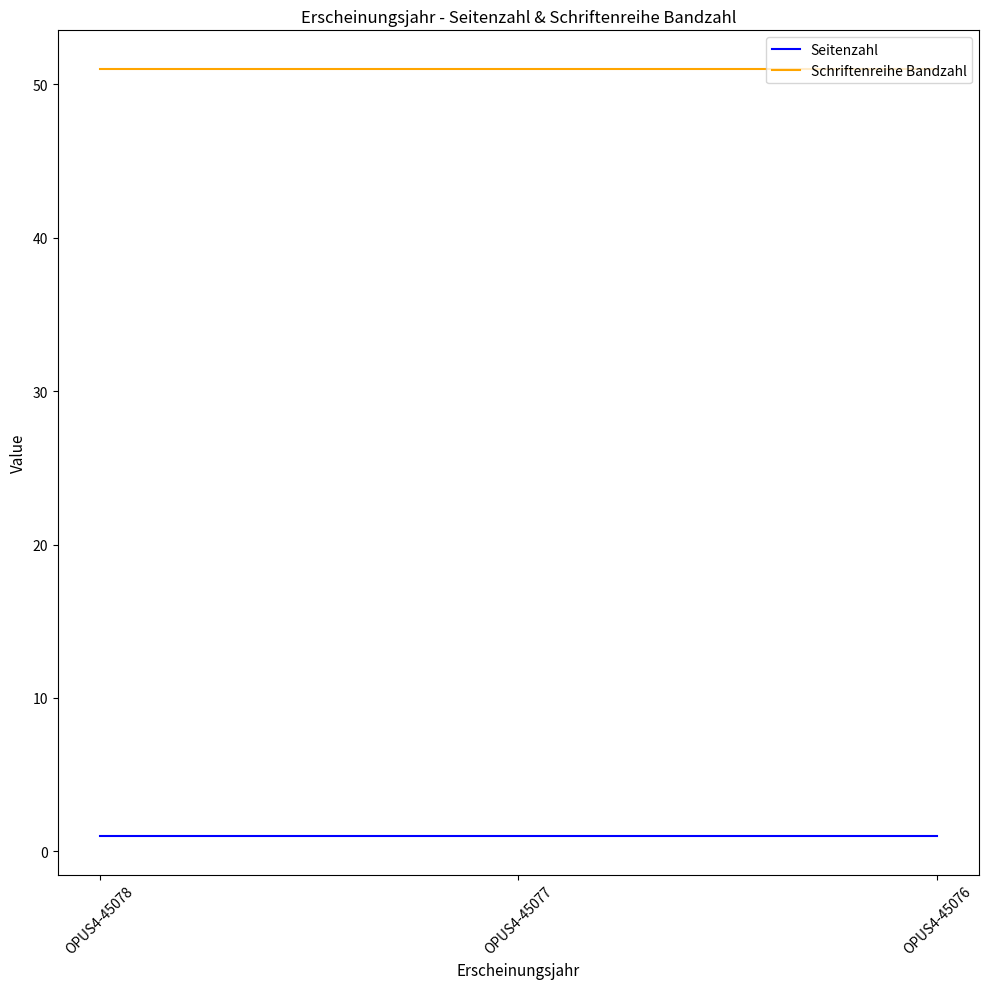

What is the sum of all Seitenzahl values?

3